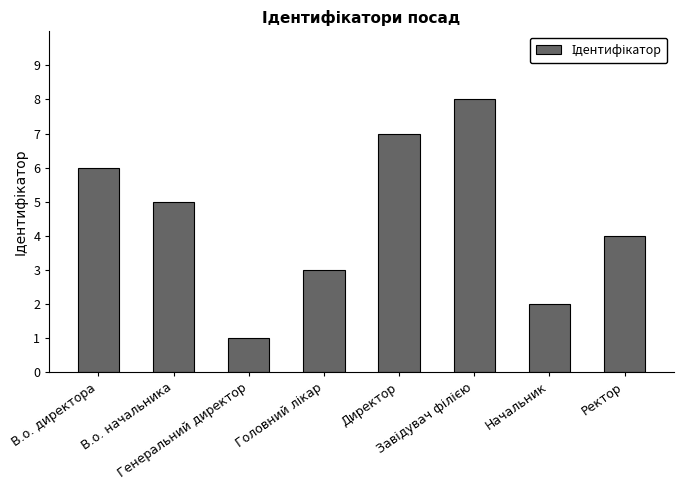

What is the maximum value shown in the chart?

8